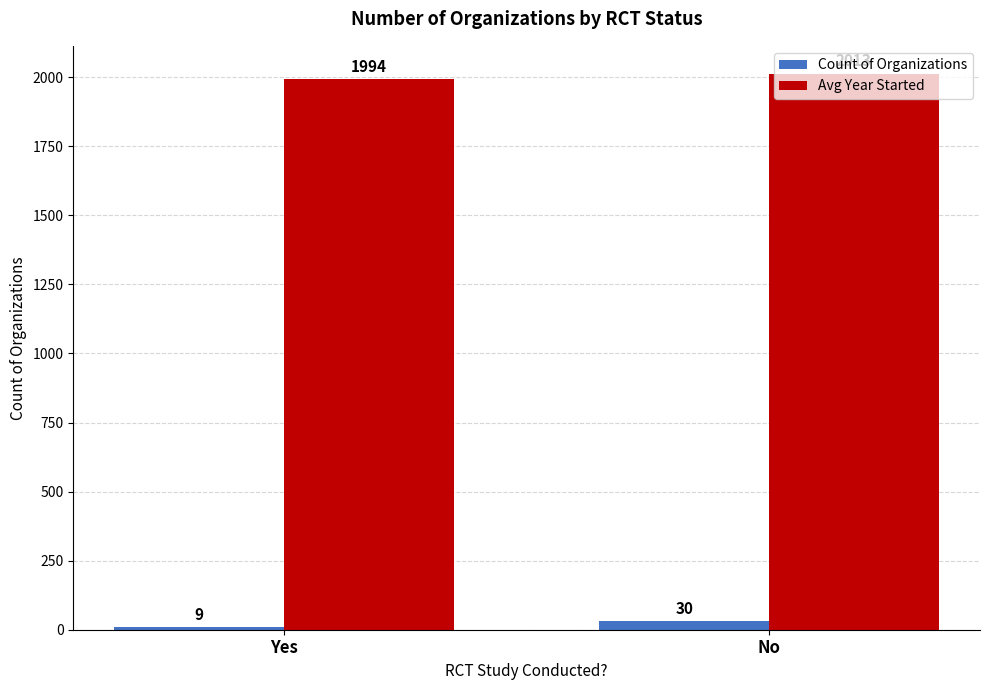

The value of Avg Year Started at No is 997. True or false?

False